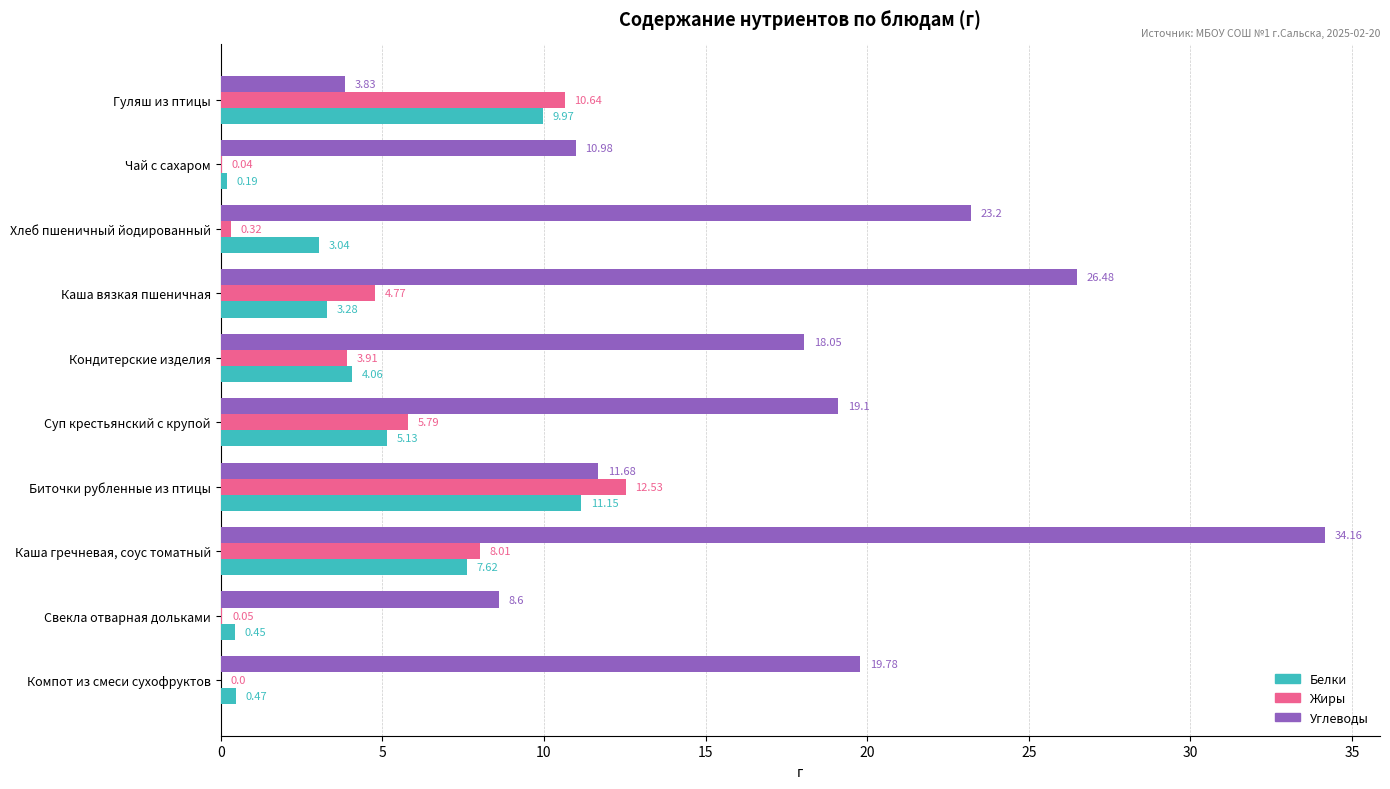

At which label does Белки reach its peak?

Биточки рубленные из птицы